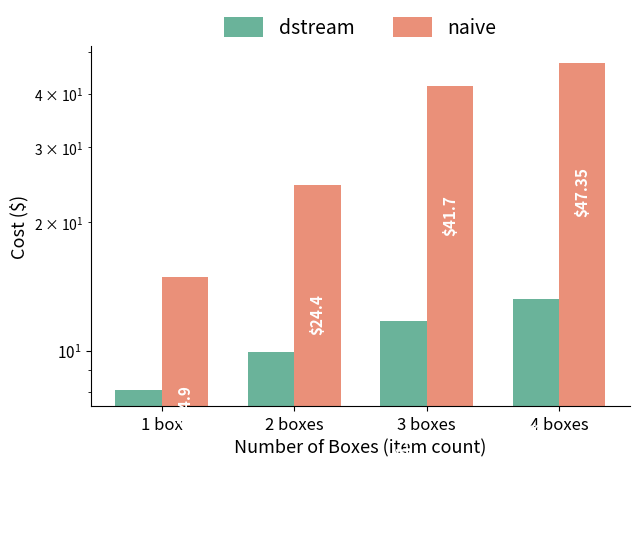

List the series in order of their peak value, highest first.

naive, dstream